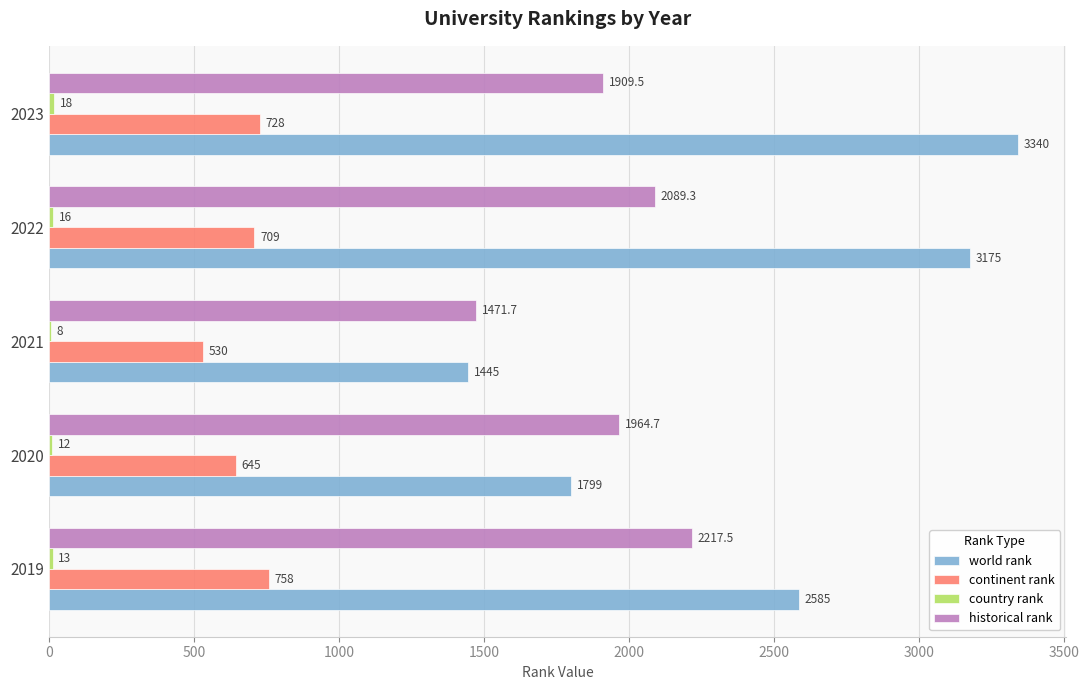

Which series has the largest total across all categories?

world rank